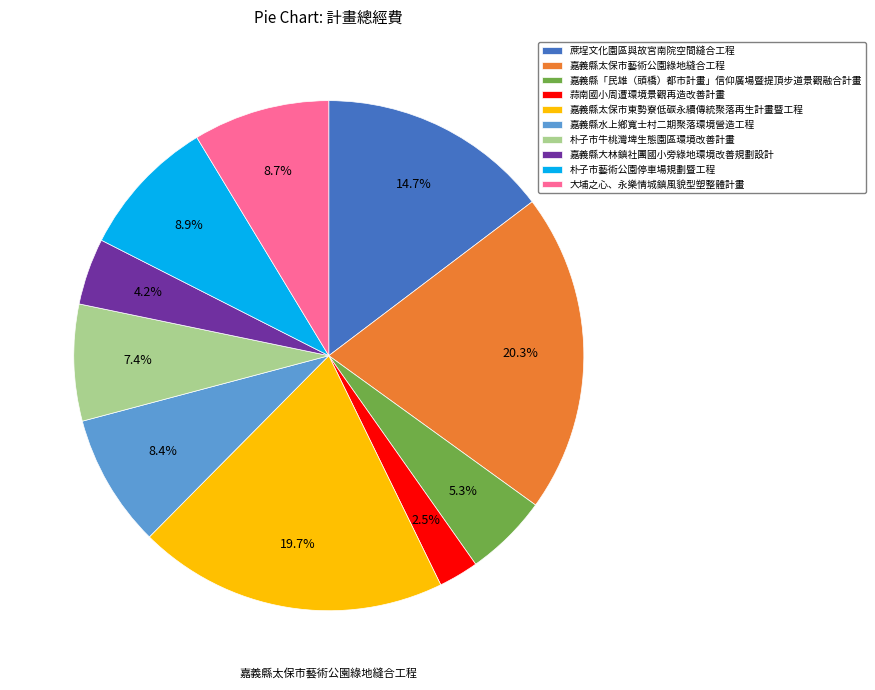

Is it true that 大埔之心、永樂情城鎮風貌型塑整體計畫 is 9% of the pie?

True